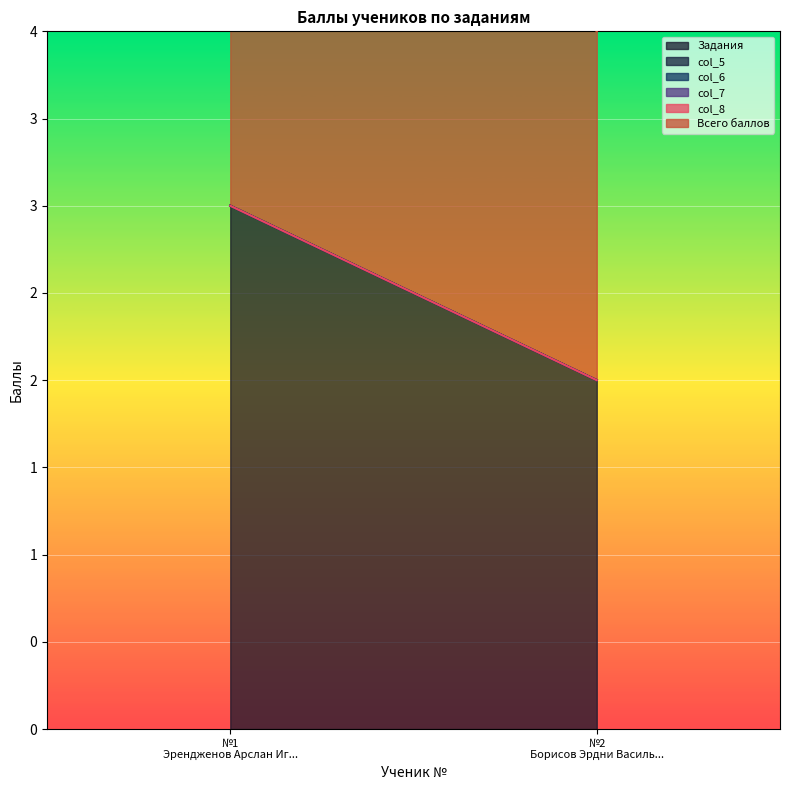

Which label corresponds to the largest value in the chart?

Эрендженов Арслан Игоревич